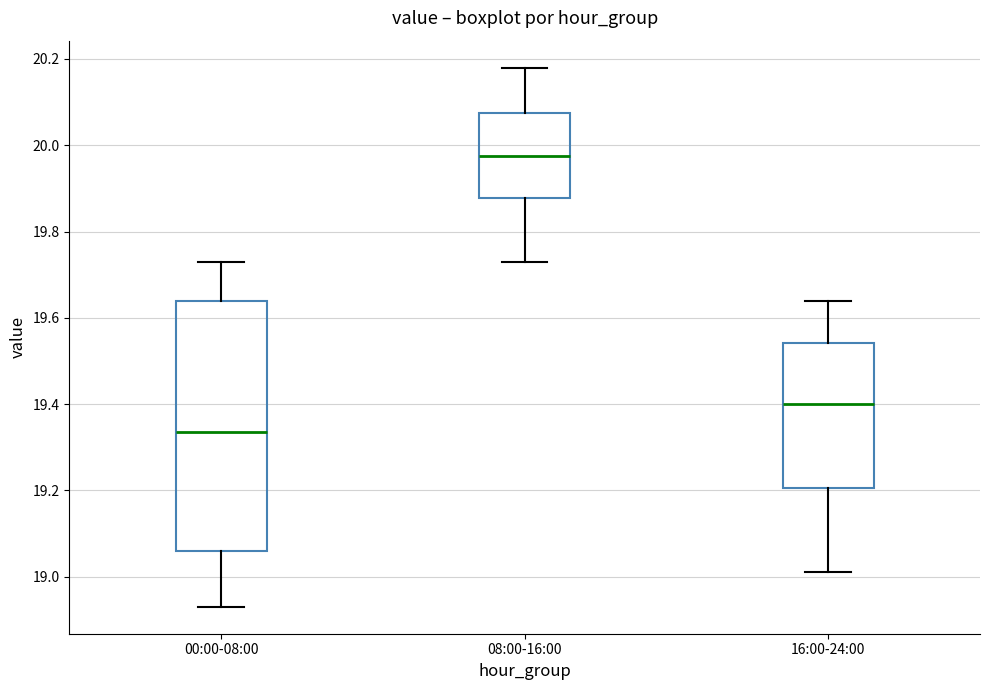

Reading left to right, transcribe this box plot: for each box, give where its median line is, the range the box spans, and where its two whiskers end, as read against the y-axis. The values are not printed on the chart, so give them approximately, as read against the axis.

00:00-08:00: median 19.34, box 19.06 to 19.64, whiskers 18.94 to 19.74
08:00-16:00: median 19.98, box 19.88 to 20.08, whiskers 19.74 to 20.18
16:00-24:00: median 19.40, box 19.20 to 19.54, whiskers 19.02 to 19.64